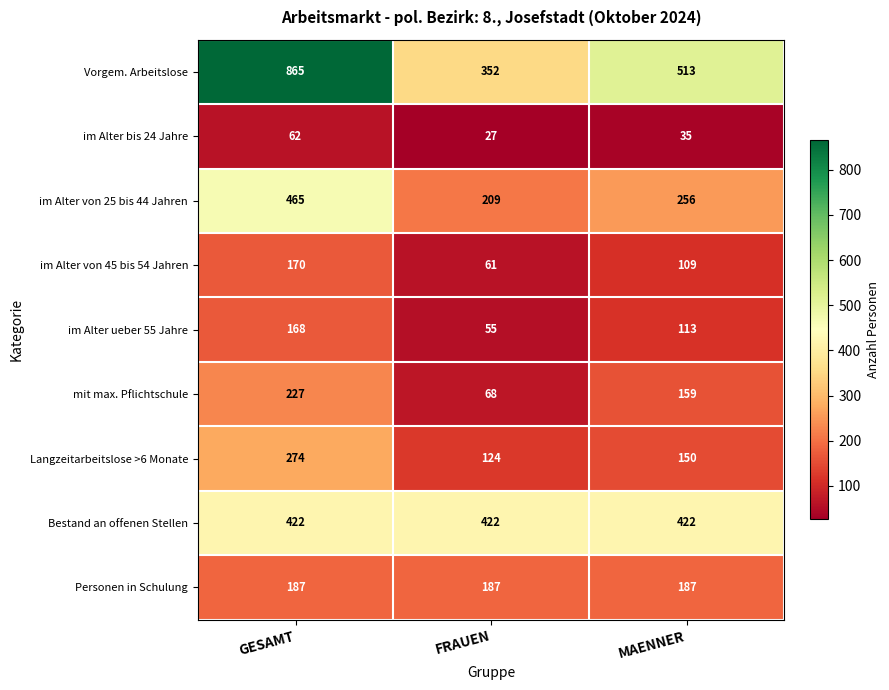

What is the difference between the im Alter bis 24 Jahre values at FRAUEN and MAENNER?

8